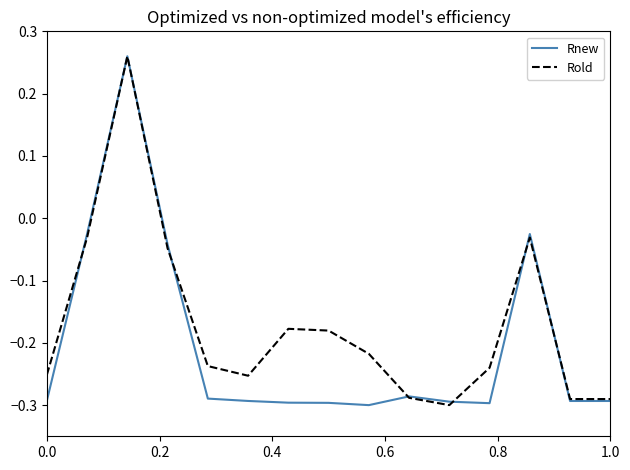

Rank the series by their average value, from highest to lowest.

Rold, Rnew